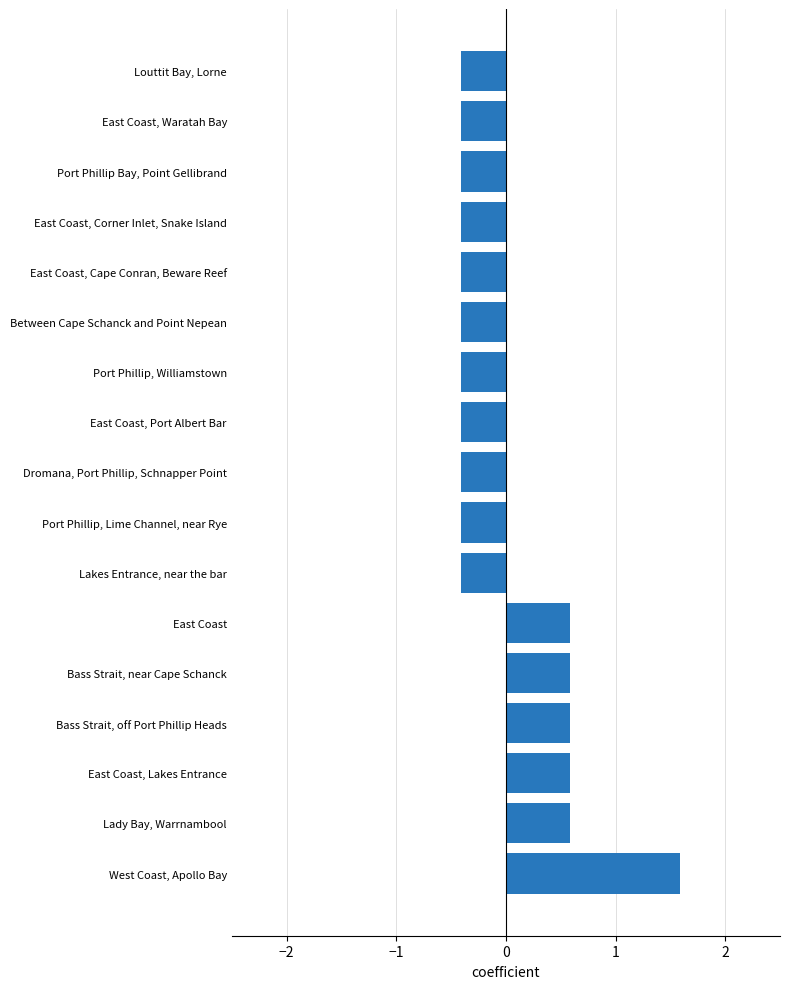

Reading bottom to top, extract all data points from this chart.

West Coast, Apollo Bay=1.6	Lady Bay, Warrnambool=0.6	East Coast, Lakes Entrance=0.6	Bass Strait, off Port Phillip Heads=0.6	Bass Strait, near Cape Schanck=0.6	East Coast=0.6	Lakes Entrance, near the bar=-0.4	Port Phillip, Lime Channel, near Rye=-0.4	Dromana, Port Phillip, Schnapper Point=-0.4	East Coast, Port Albert Bar=-0.4	Port Phillip, Williamstown=-0.4	Between Cape Schanck and Point Nepean=-0.4	East Coast, Cape Conran, Beware Reef=-0.4	East Coast, Corner Inlet, Snake Island=-0.4	Port Phillip Bay, Point Gellibrand=-0.4	East Coast, Waratah Bay=-0.4	Louttit Bay, Lorne=-0.4